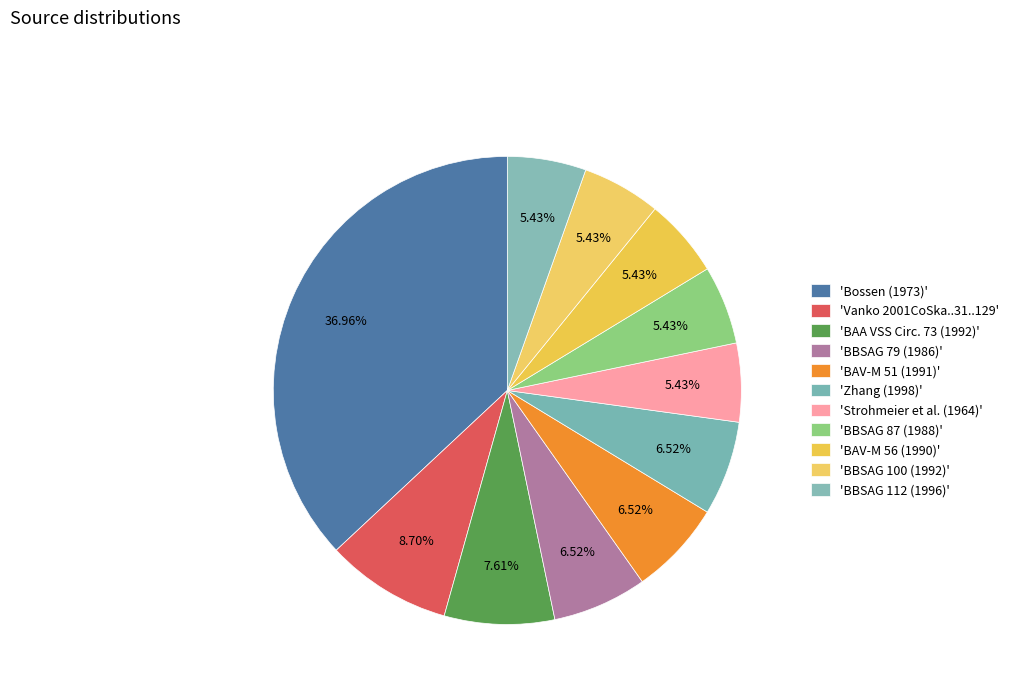

How many slices are in this pie chart?

11